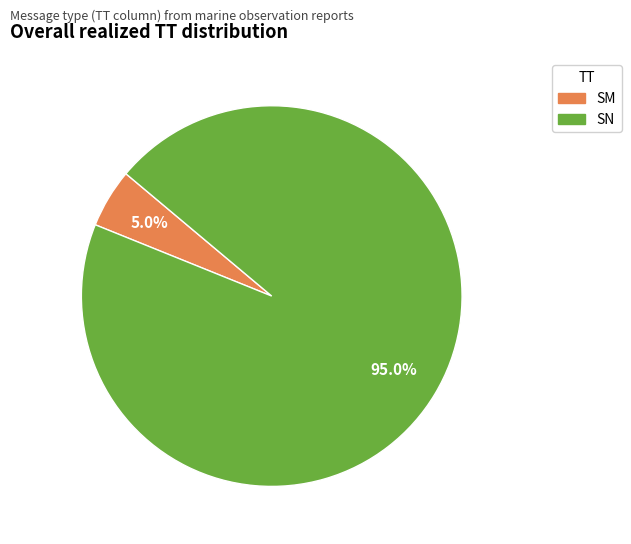

Is it true that SN is 95% of the pie?

True